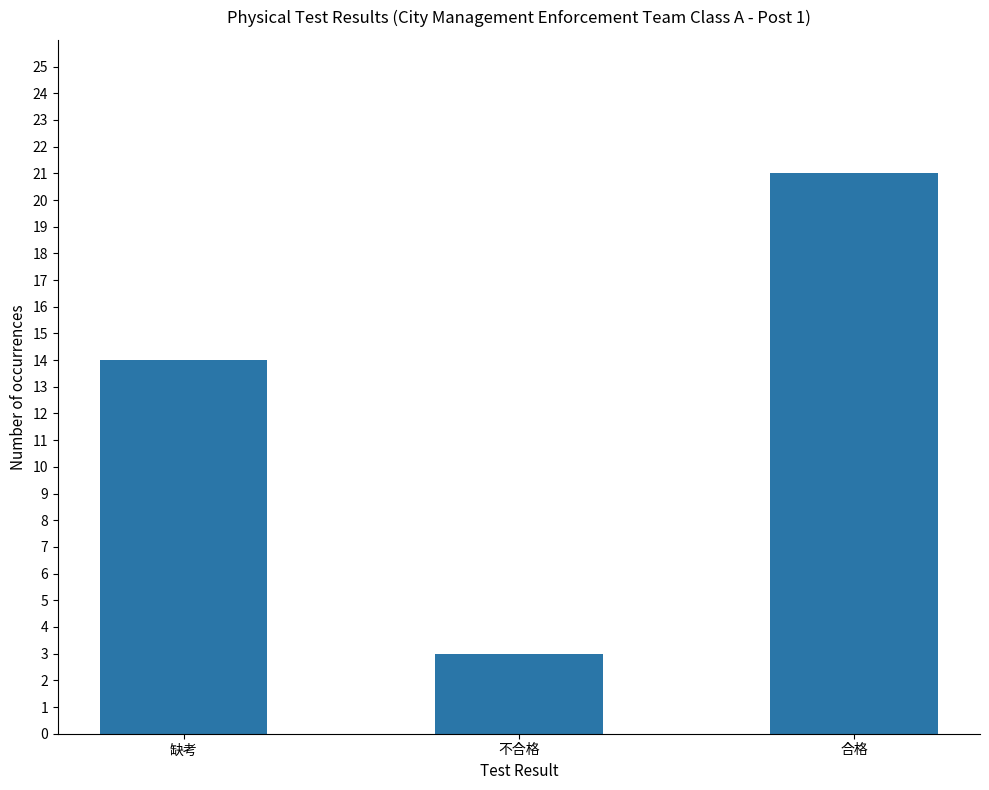

How many values are below 14?

1